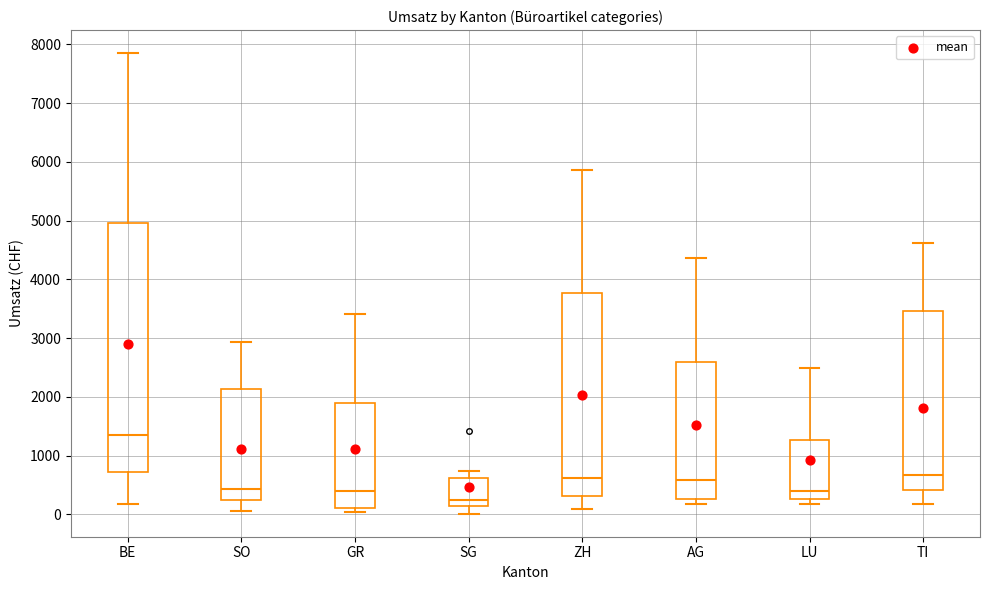

Which box's median line is the lowest?

SG